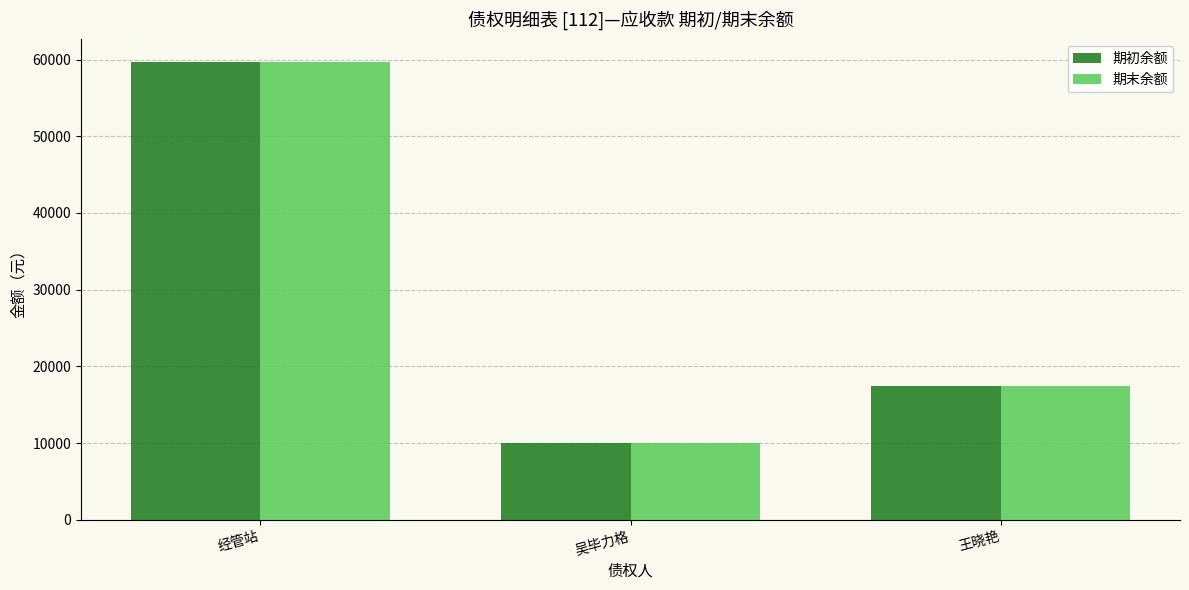

Is the value of 期初余额 at 王晓艳 greater than the value of 期末余额 at 经管站?

No